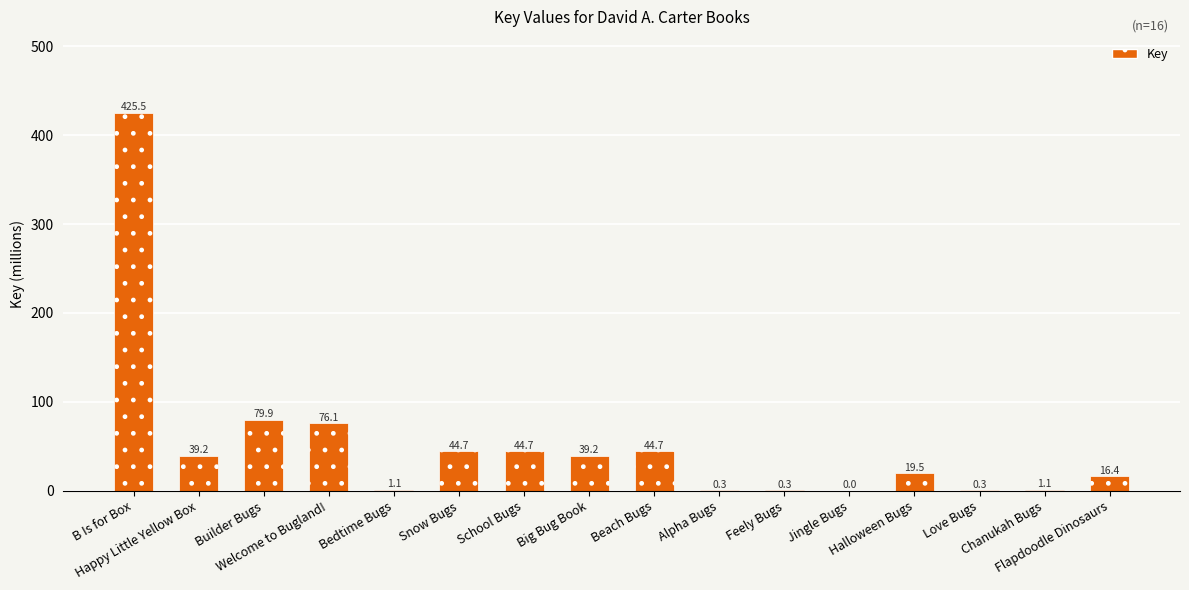

What is the maximum value shown in the chart?

425.5